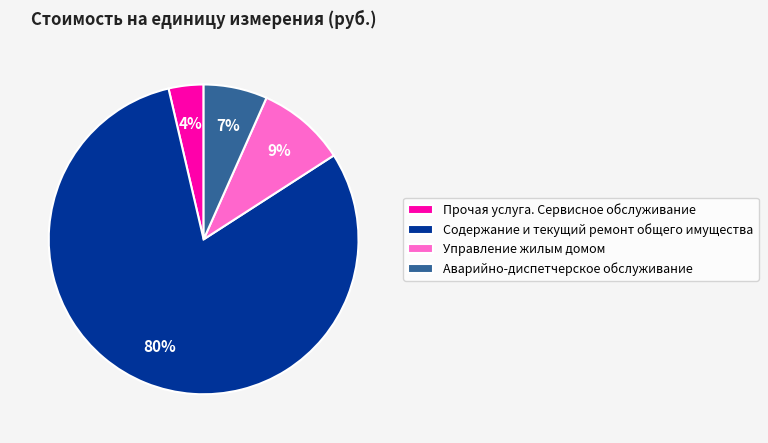

Between Прочая услуга. Сервисное обслуживание and Управление жилым домом, which is larger?

Управление жилым домом